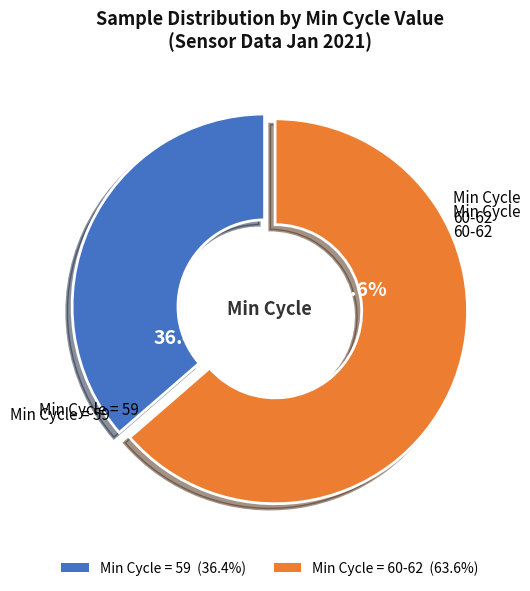

Is there any slice that represents more than half of the pie?

Yes